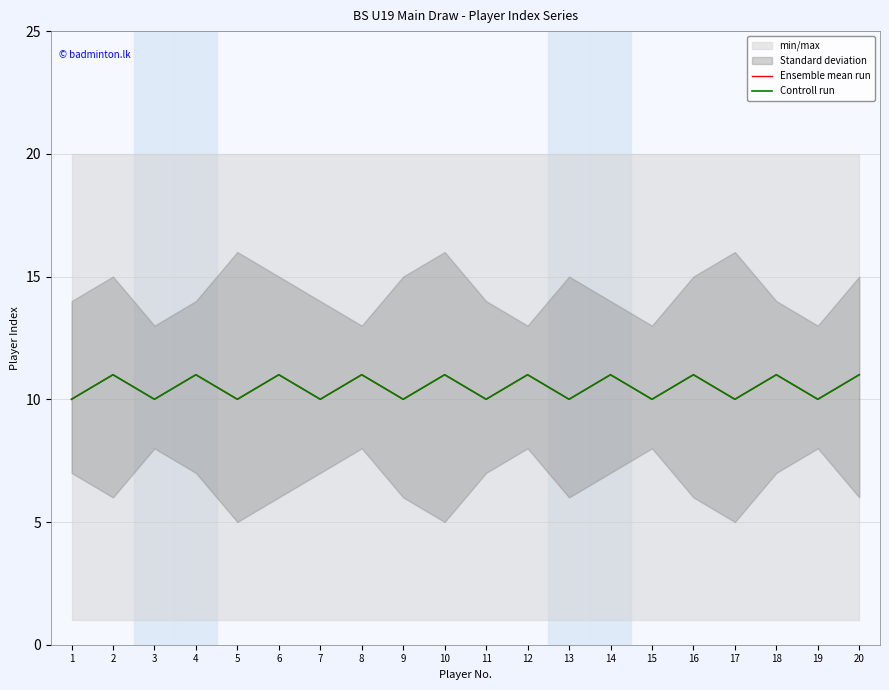

How many interior local peaks does the Controll run series have?

9